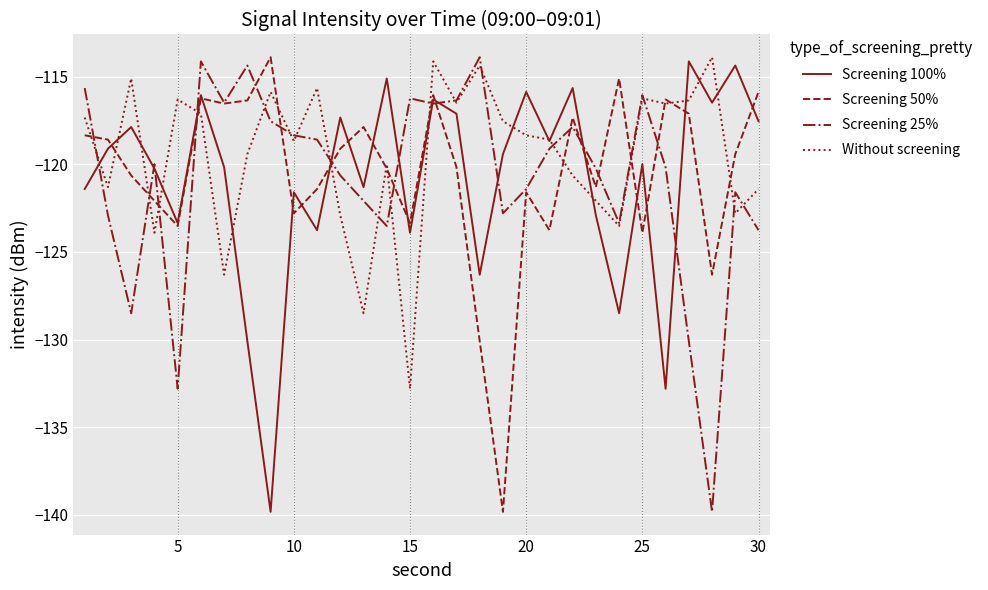

What is the greatest value displayed?

-113.9